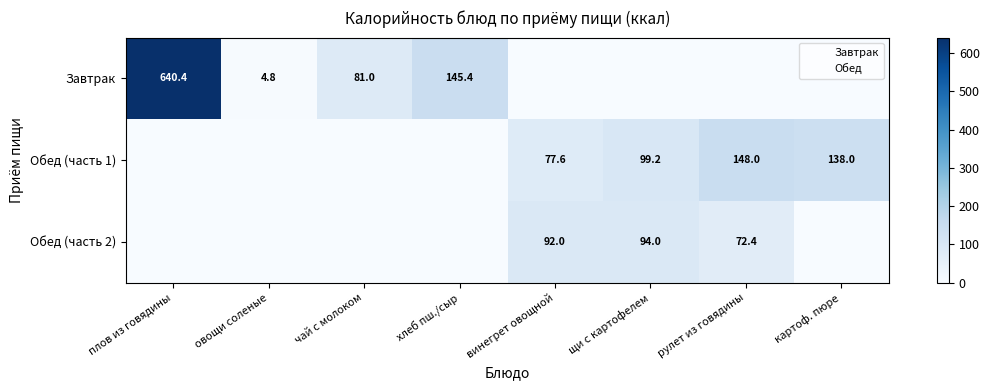

Count the number of data series in this chart.

3